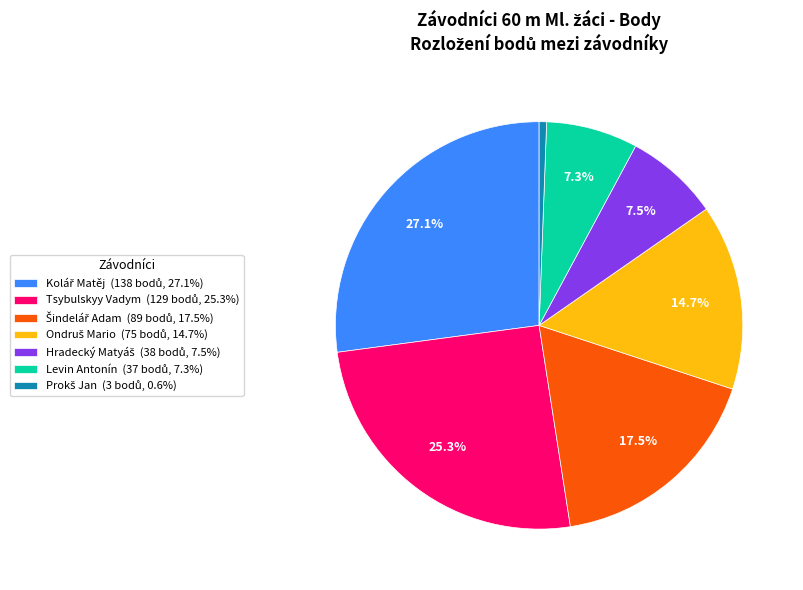

Does any single category account for the majority?

No